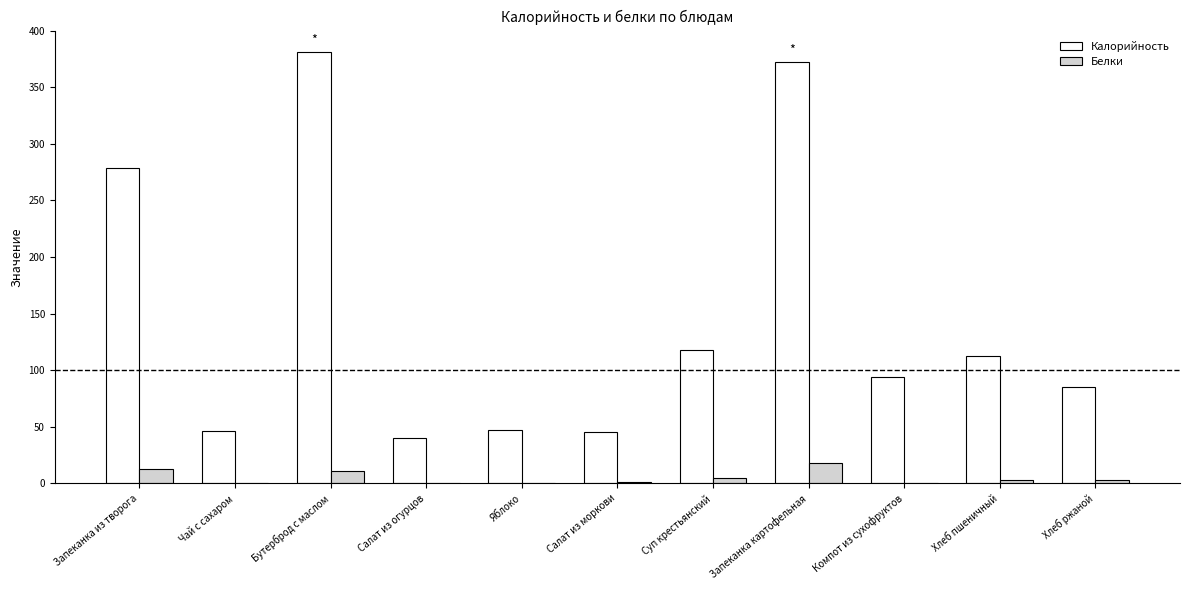

Is the value of Калорийность at Бутерброд с маслом greater than the value of Белки at Хлеб ржаной?

Yes